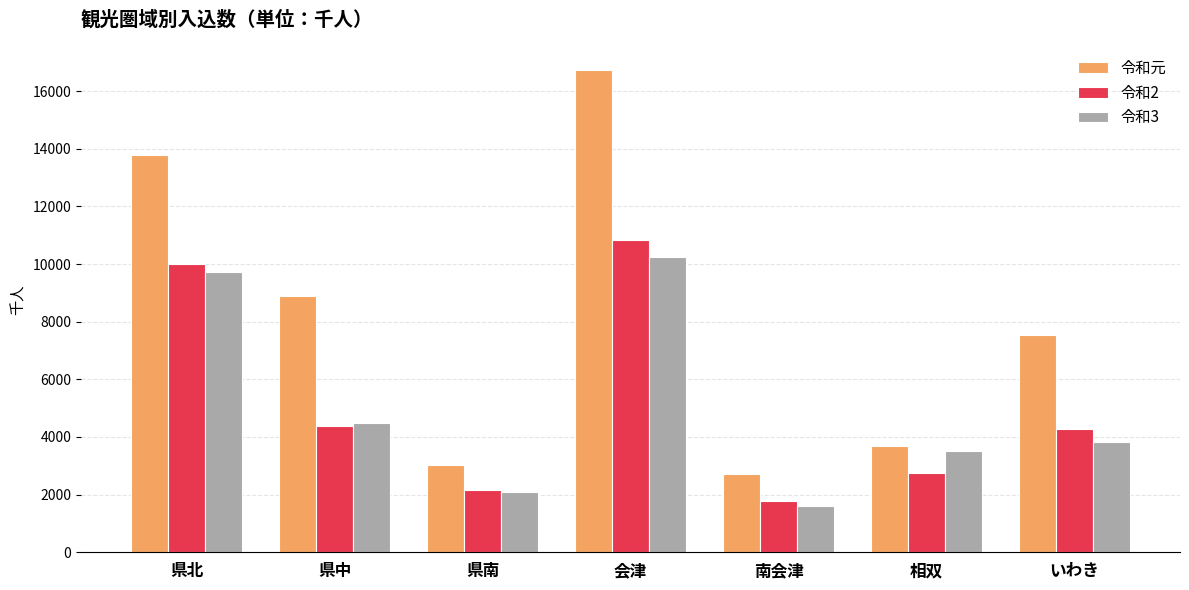

What is the value of the 令和元 bar at the 1st from the left?

13784